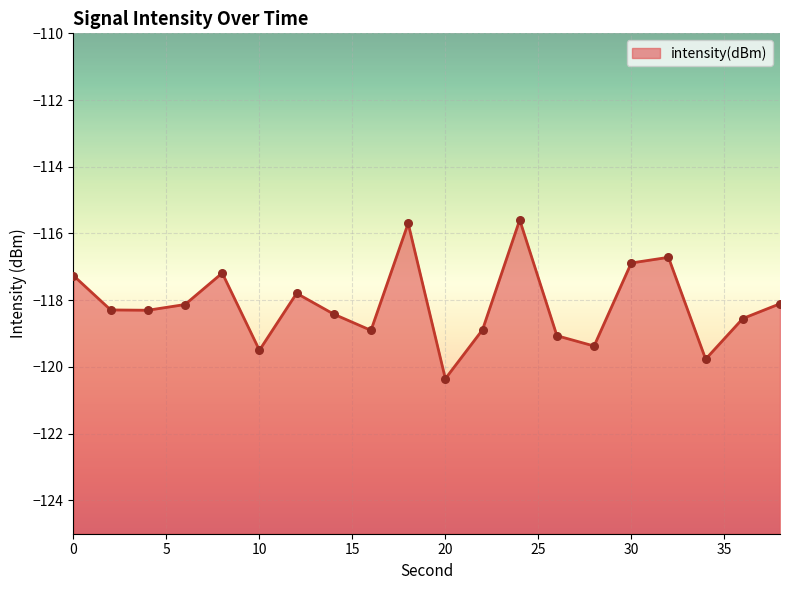

Which has a higher value, 10 or 26?

26